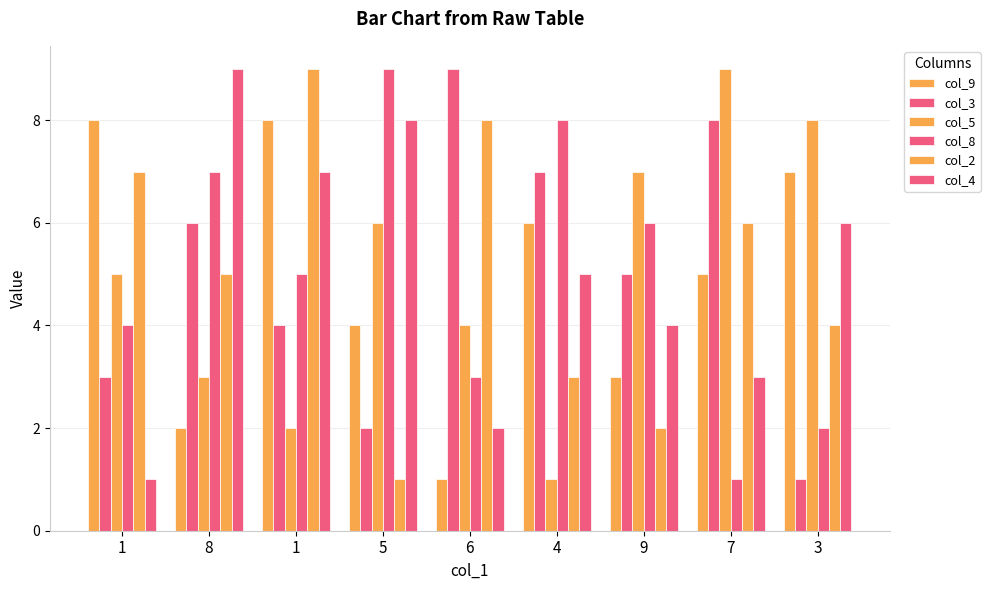

What is the difference between the maximum and minimum values in the col_8 series?

8